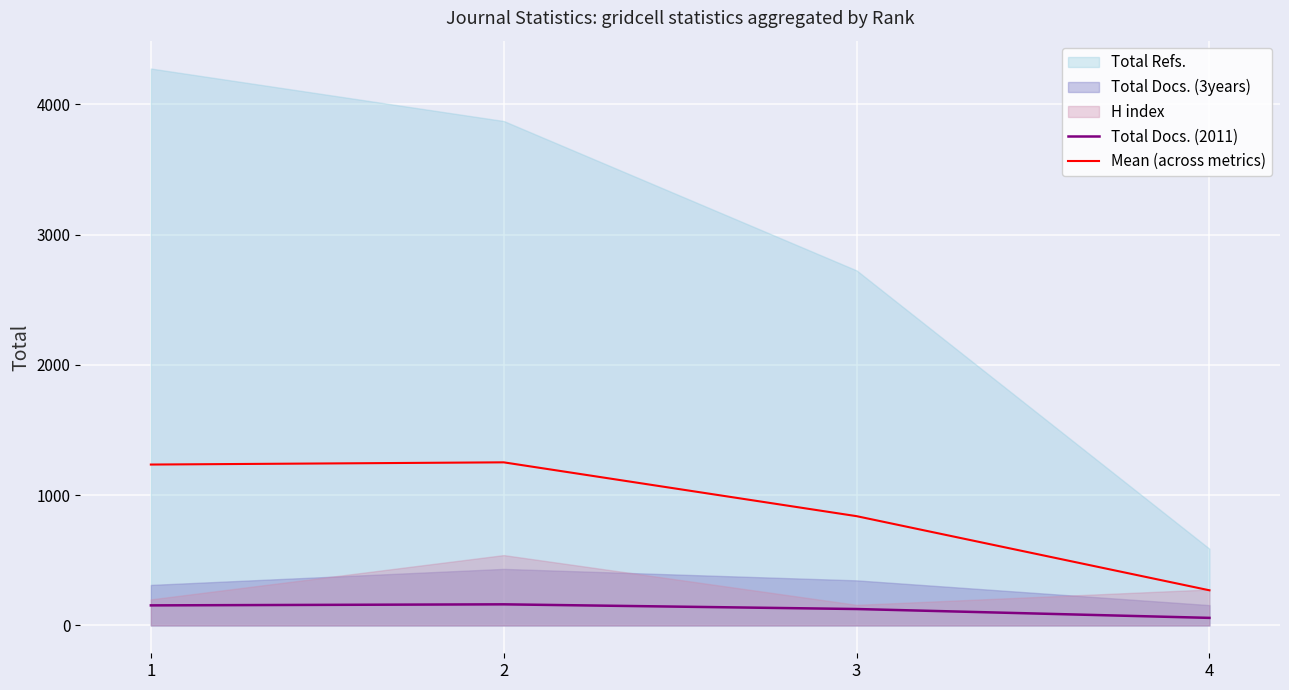

What is the approximate value of Total Docs. (2011) at 1?

154.0